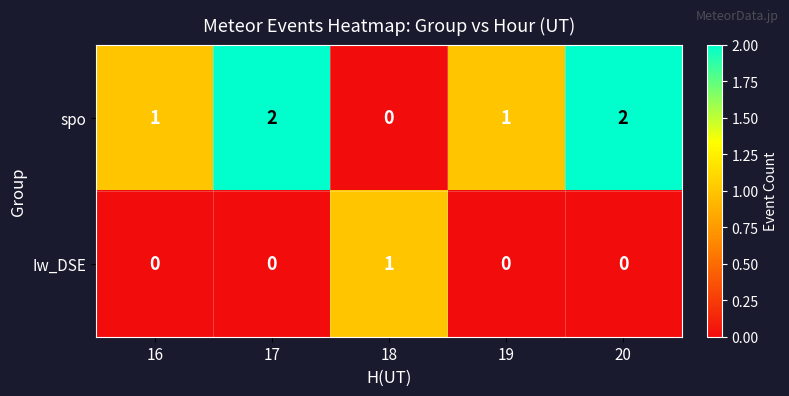

Count the Iw_DSE values in the range 0 to 1.

5